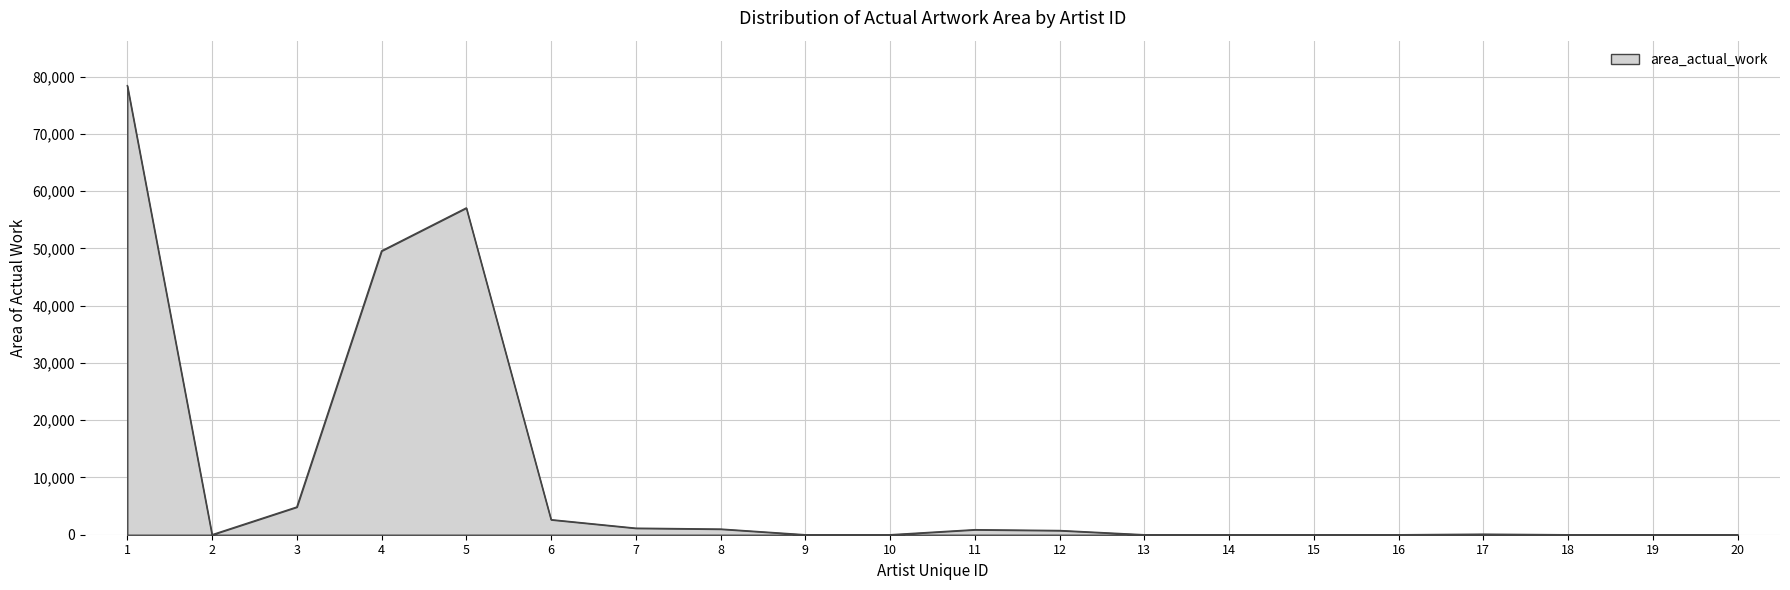

Is it true that the value at 9 is -25982.2?

False